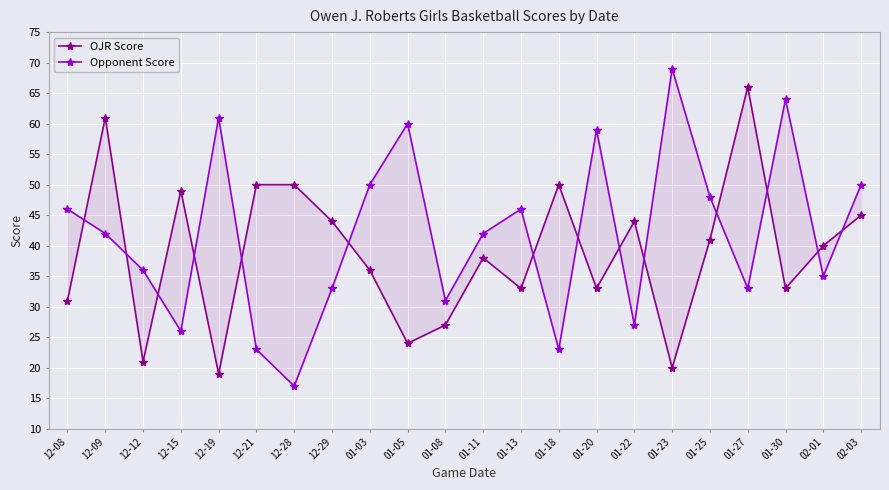

Where is OJR Score nearest to the value 42?

01-25